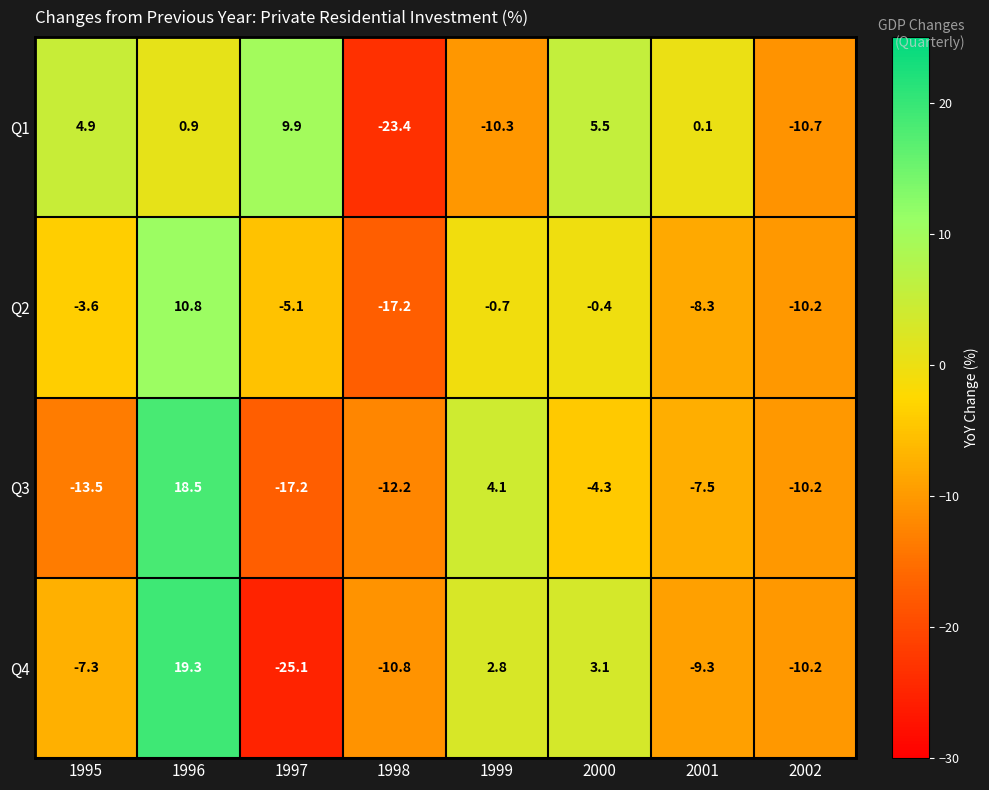

Read the Q4 value at 2001.

-9.3